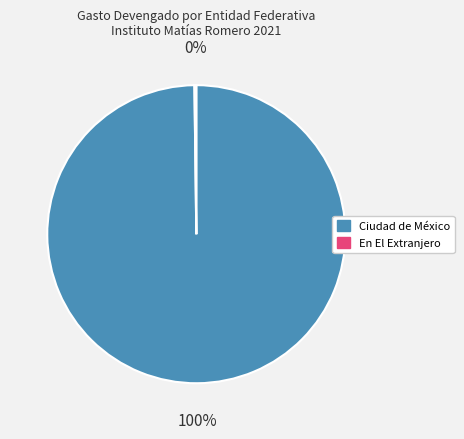

To the nearest percent, what percentage of the pie is Ciudad de México?

100%